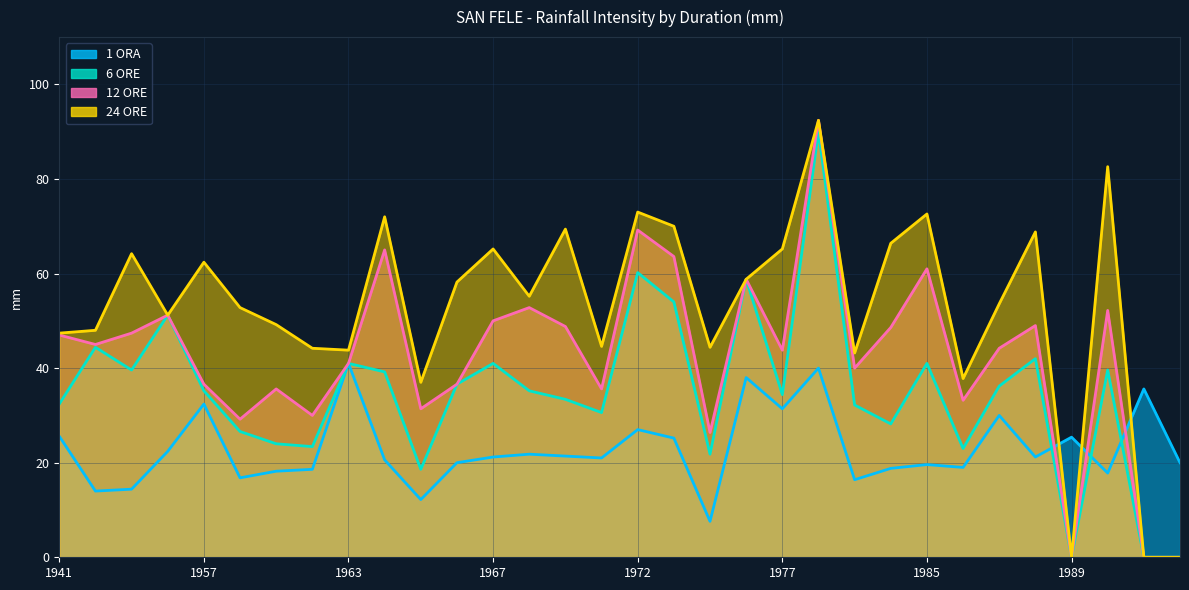

Which series has the largest total across all categories?

24 ORE